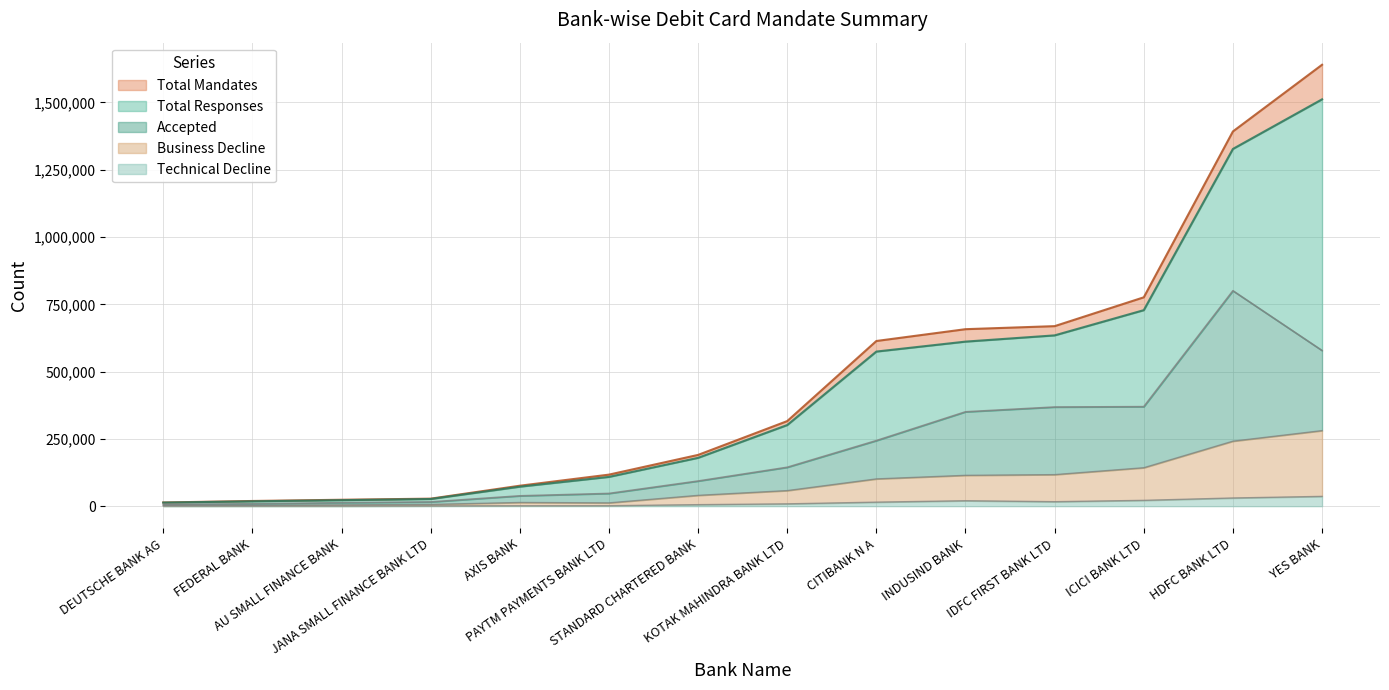

What is the sum of all Accepted values?

3097137